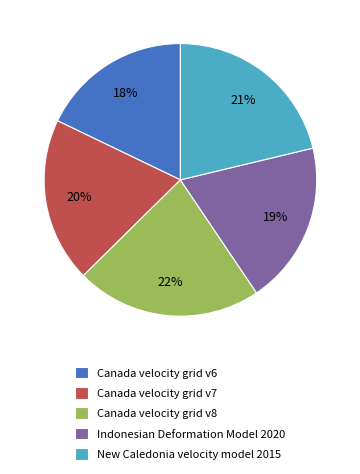

Is there a majority slice in this chart?

No